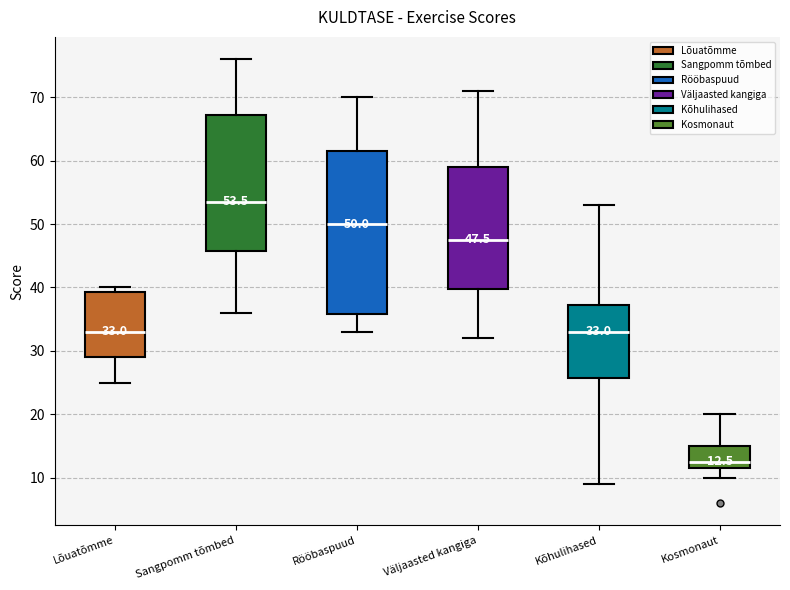

Which box is the tallest, from its lower edge to its upper edge?

Rööbaspuud